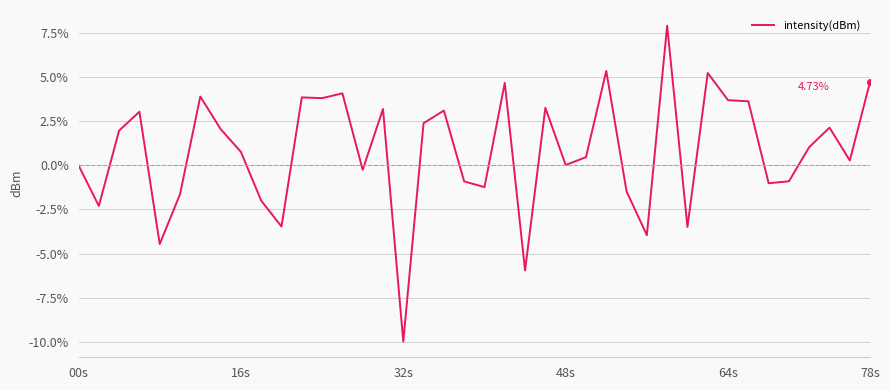

Does the chart display data point markers on the line(s)?

No